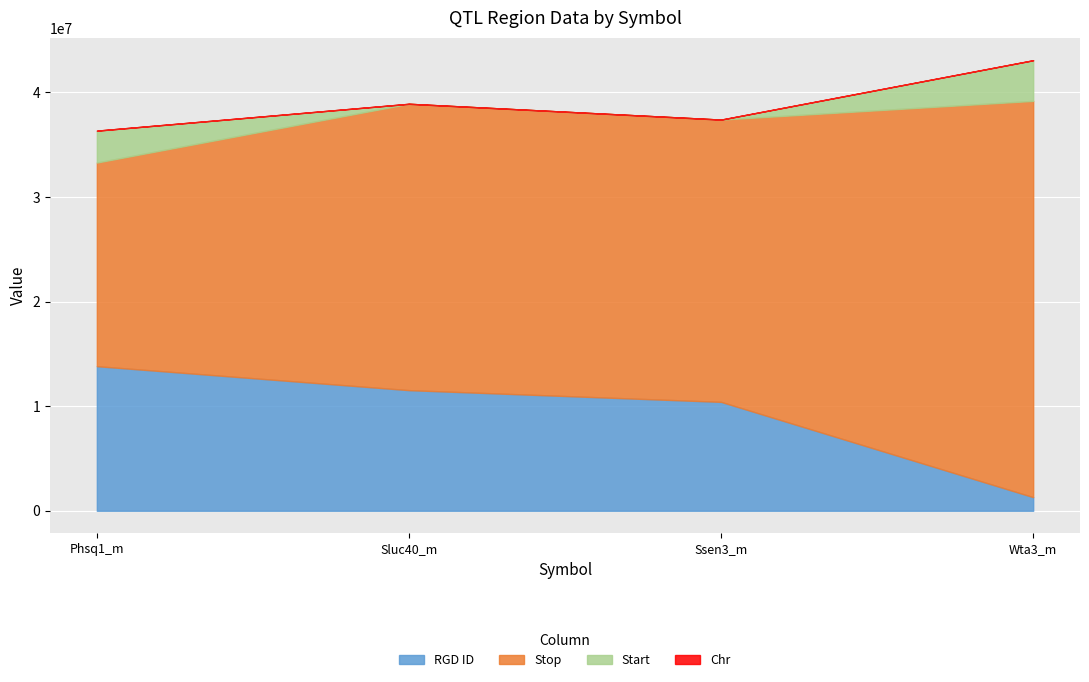

What is the label of the 2nd point from the right?

Ssen3_m